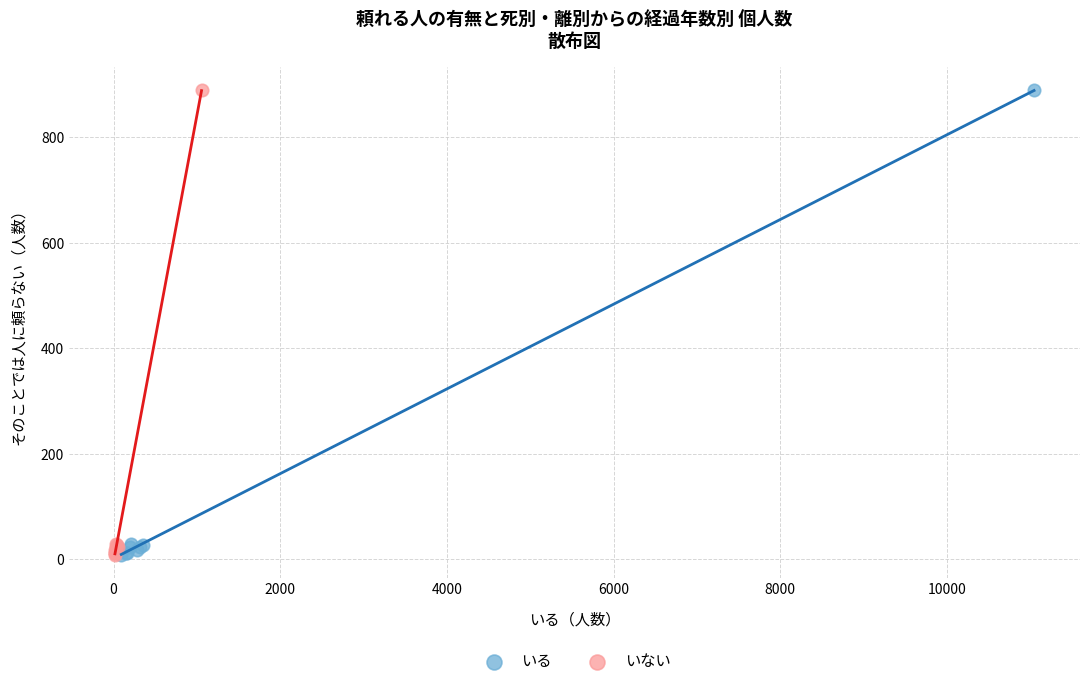

What are all the series names shown in the legend?

いる, いない